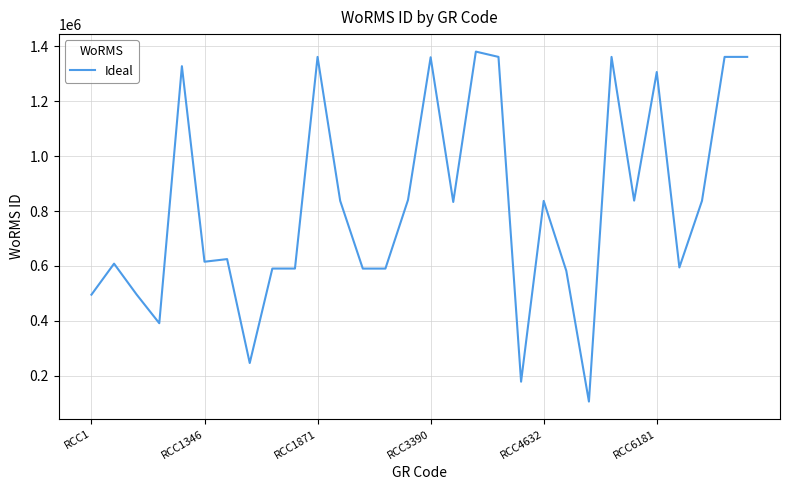

What is the smallest value displayed?

106287